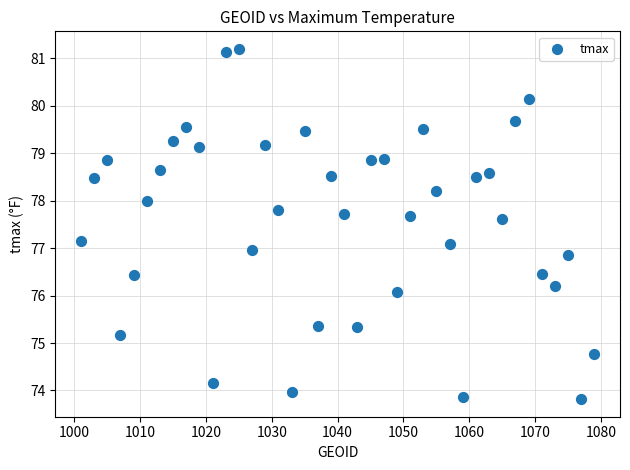

What is the range of X values (max minus min)?

78.0